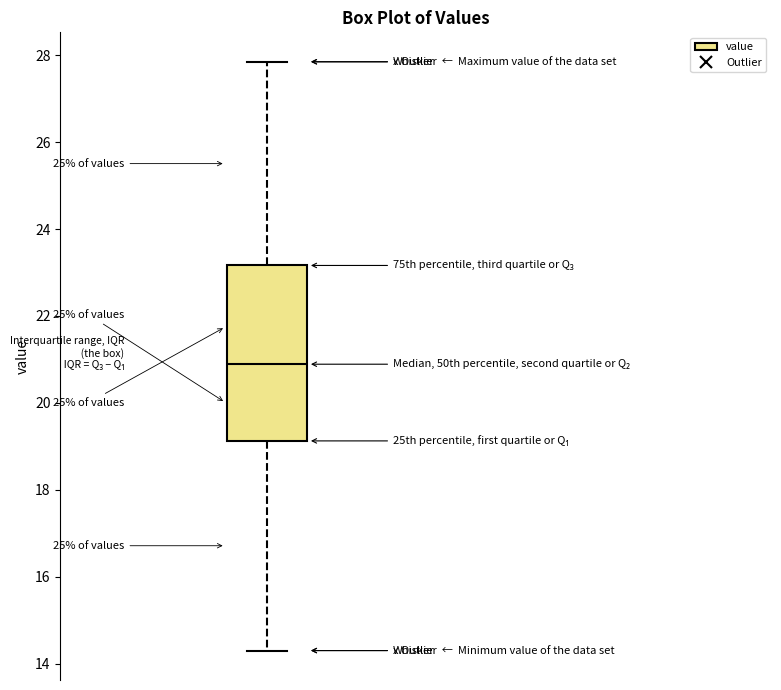

Transcribe this box plot: give where the median line is, the range the box spans, and where the two whiskers end, as read against the y-axis. The values are not printed on the chart, so give them approximately, as read against the axis.

median 20.8, box 19.2 to 23.2, whiskers 14.4 to 27.8